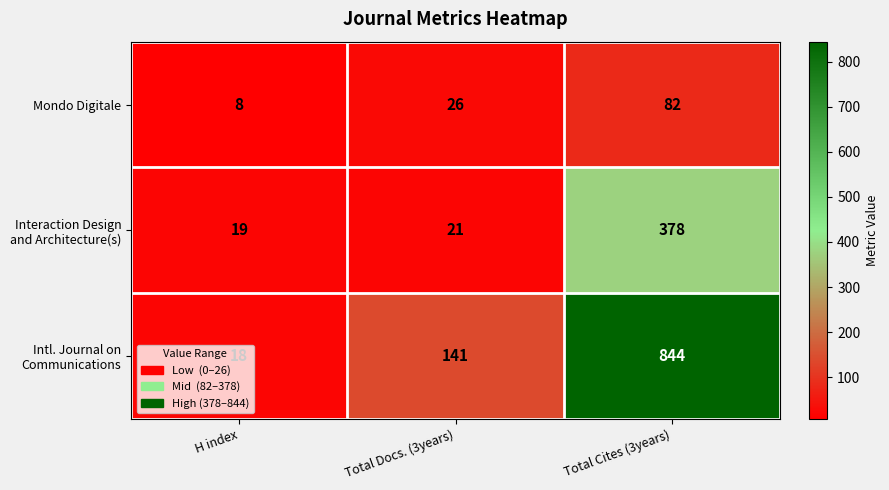

The value of Mondo Digitale at Total Cites (3years) is 82. True or false?

True